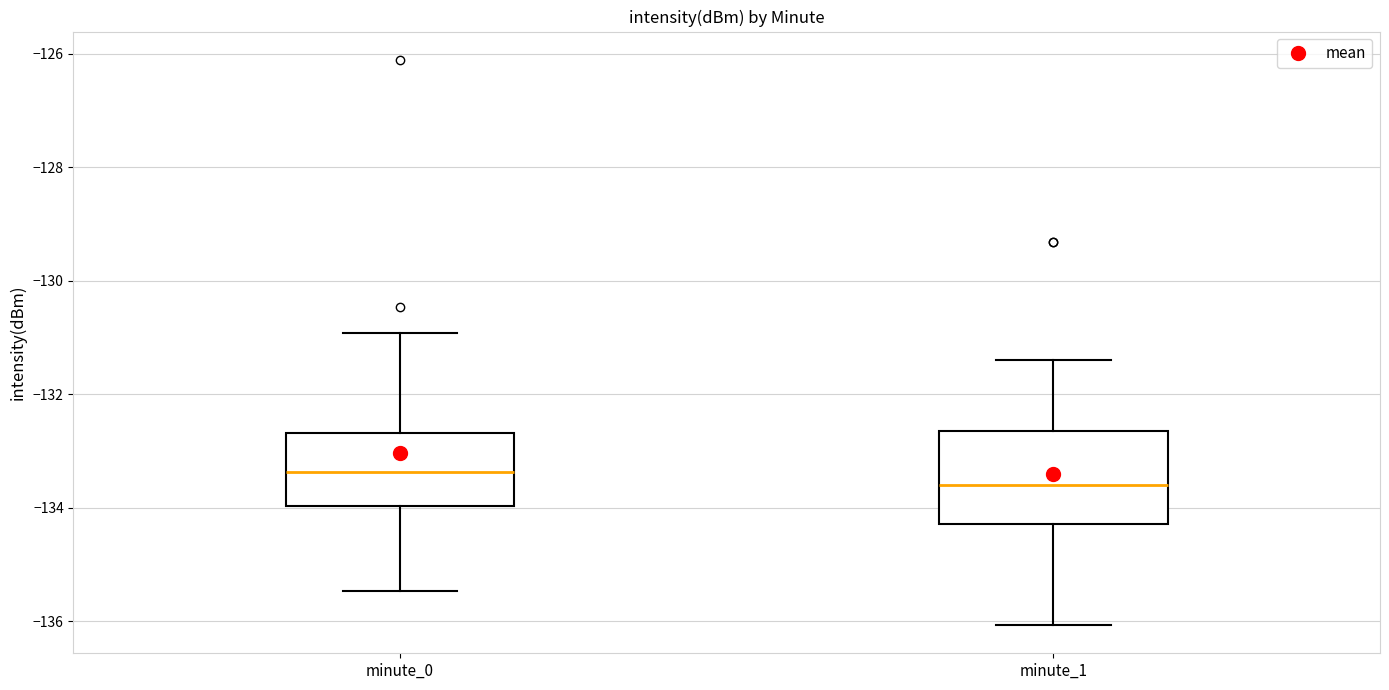

Which box's median line is the lowest?

minute_1